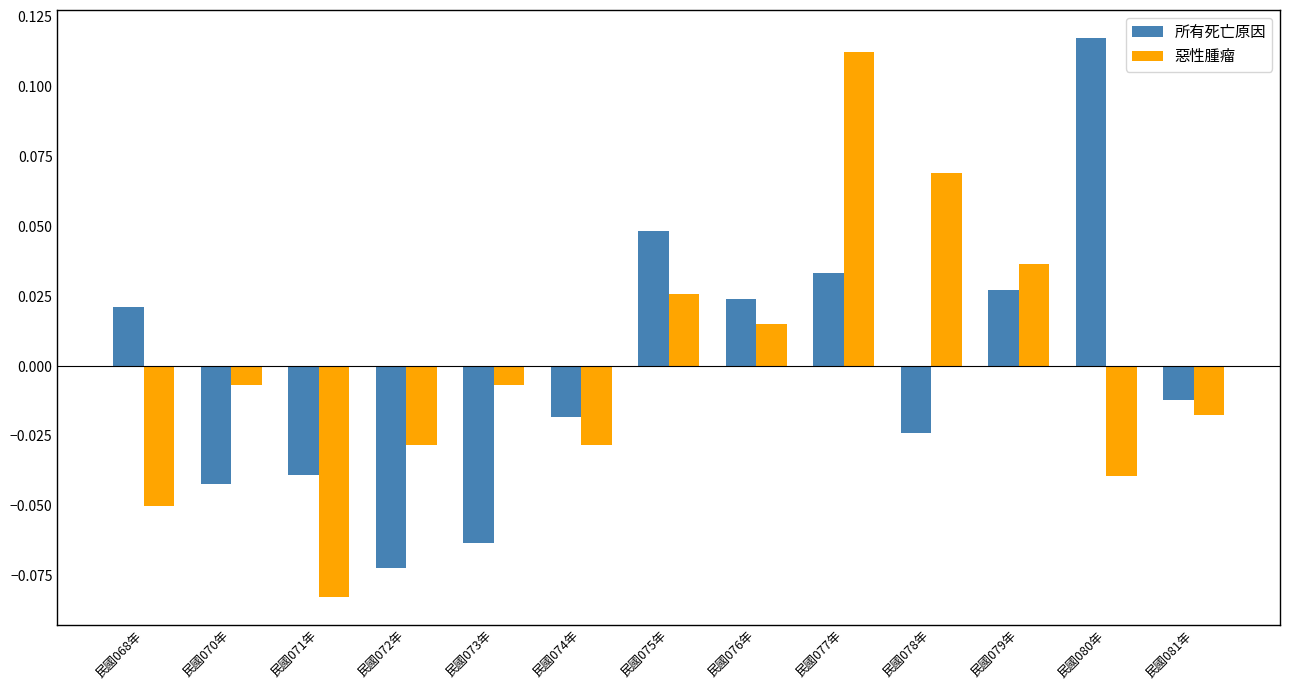

What are all the series names shown in the legend?

所有死亡原因, 惡性腫瘤